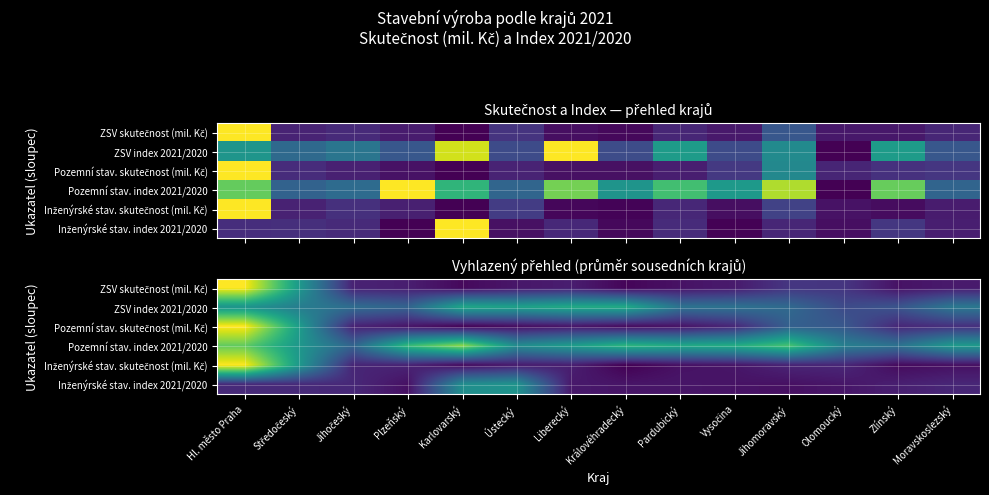

How many series are shown in this chart?

6